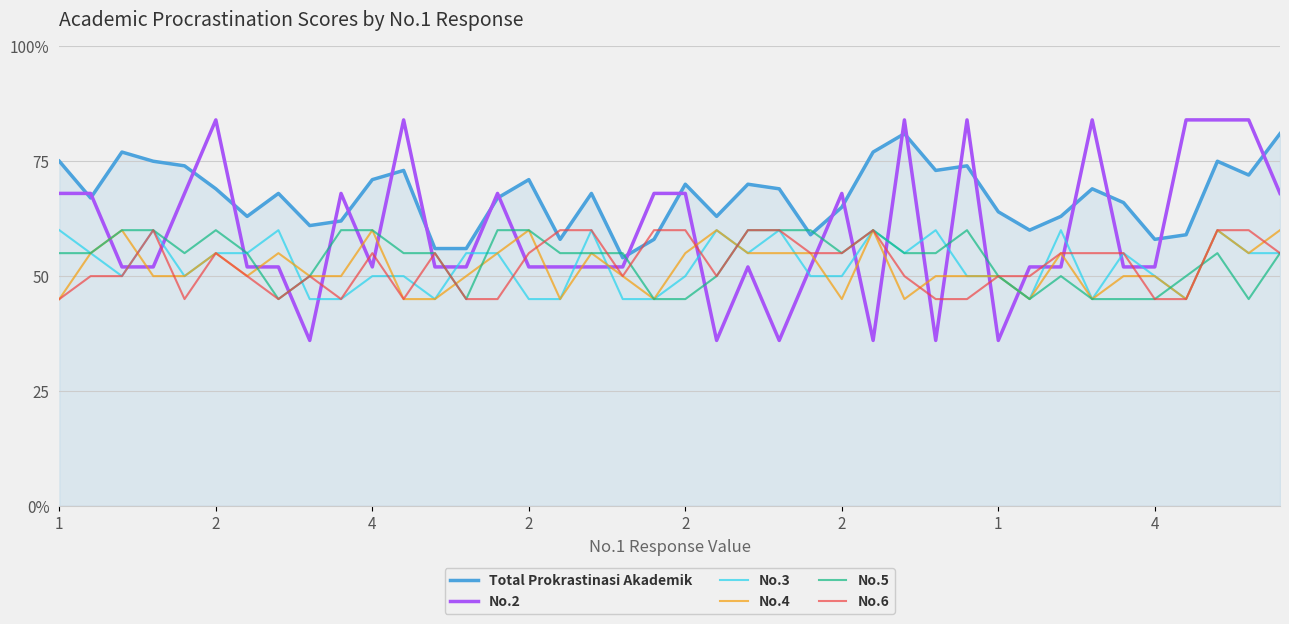

Where do No.6 and No.4 first cross each other?

4 and 2